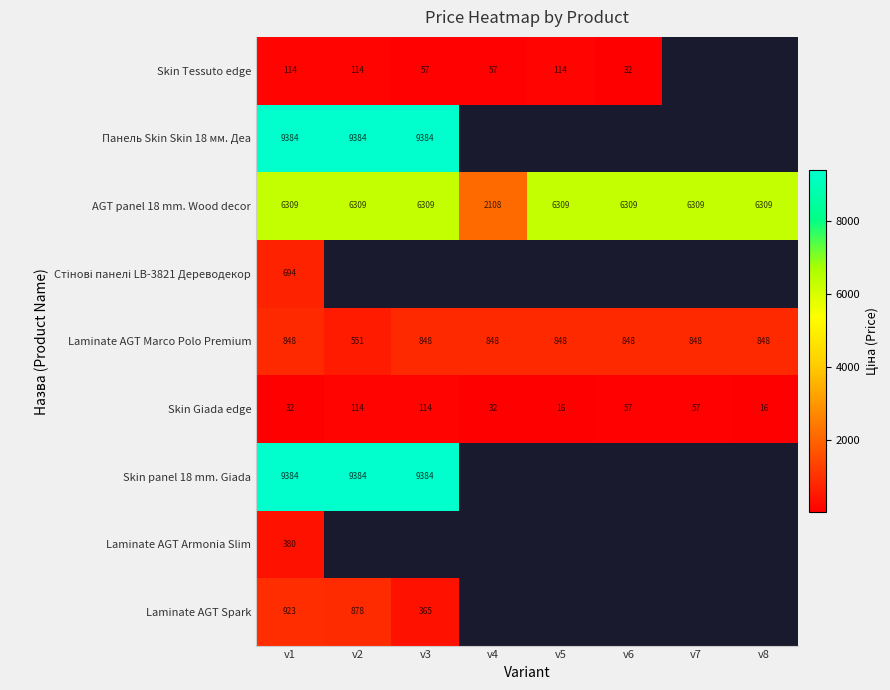

The value of Skin Giada edge at v7 is 57.0. True or false?

True